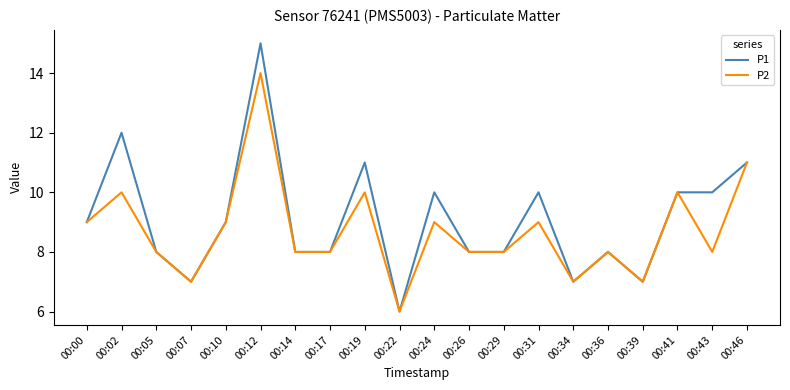

List the series in order of their peak value, lowest first.

P2, P1